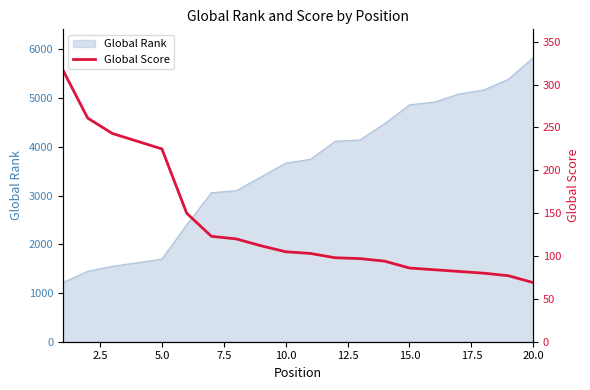

What is the minimum value for Global Rank?

1215